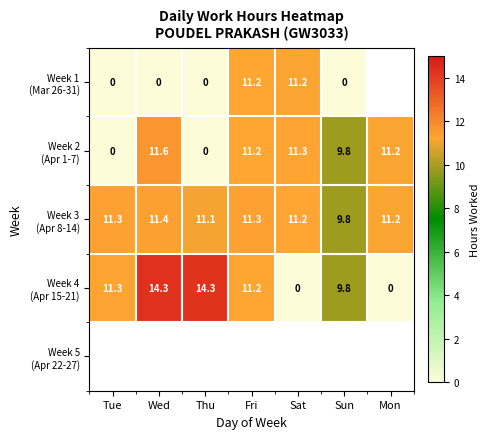

The Week 4 (Apr 15-21) series shows 19.8 at Fri. True or false?

False